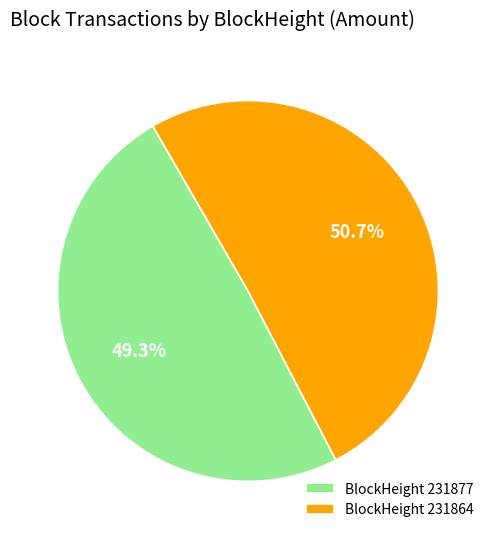

How much of the chart is everything except BlockHeight 231864?

49.3%